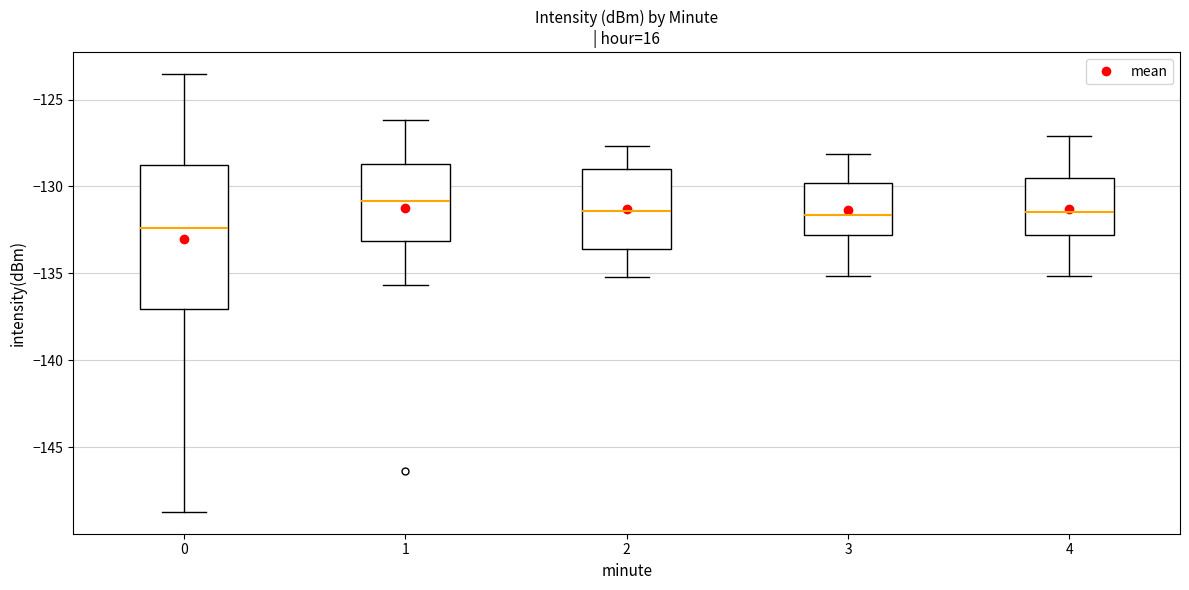

Reading left to right, transcribe this box plot: for each box, give where its median line is, the range the box spans, and where its two whiskers end, as read against the y-axis. The values are not printed on the chart, so give them approximately, as read against the axis.

0: median -132.5, box -137.0 to -129.0, whiskers -148.5 to -123.5
1: median -131.0, box -133.0 to -128.5, whiskers -135.5 to -126.0
2: median -131.5, box -133.5 to -129.0, whiskers -135.0 to -127.5
3: median -131.5, box -133.0 to -130.0, whiskers -135.0 to -128.0
4: median -131.5, box -133.0 to -129.5, whiskers -135.0 to -127.0